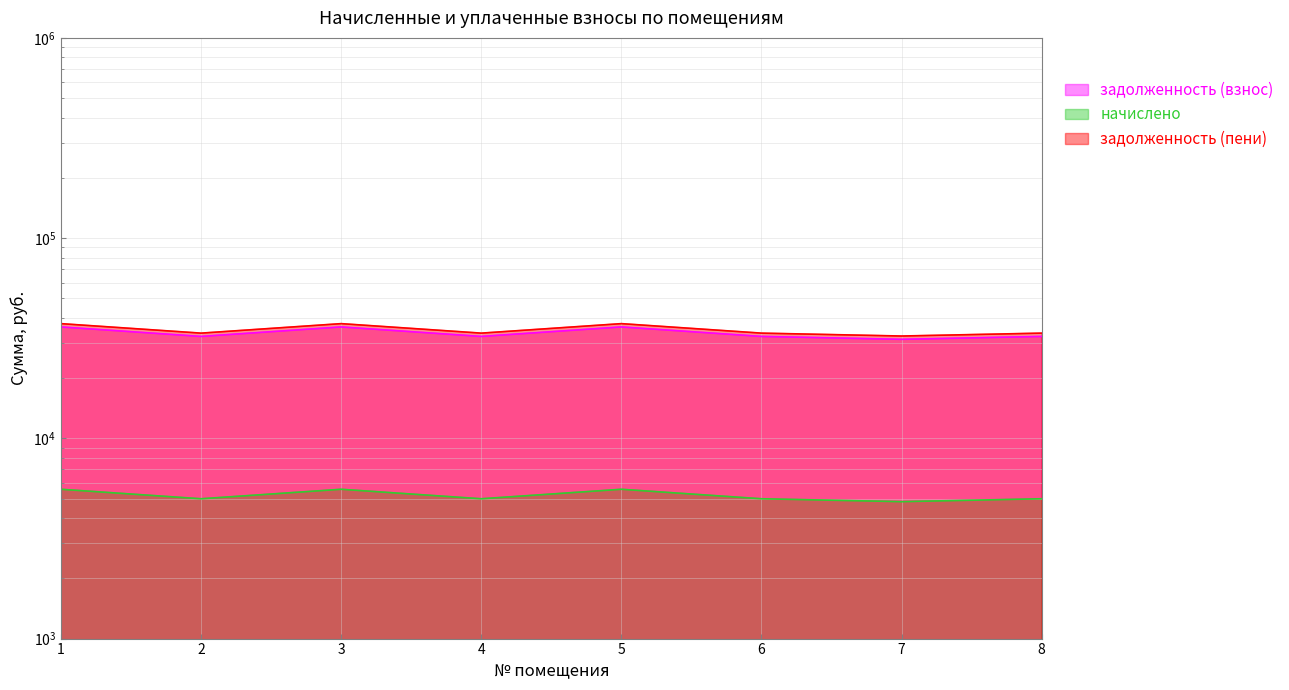

The задолженность (пени) series shows 59503.5 at 4. True or false?

False